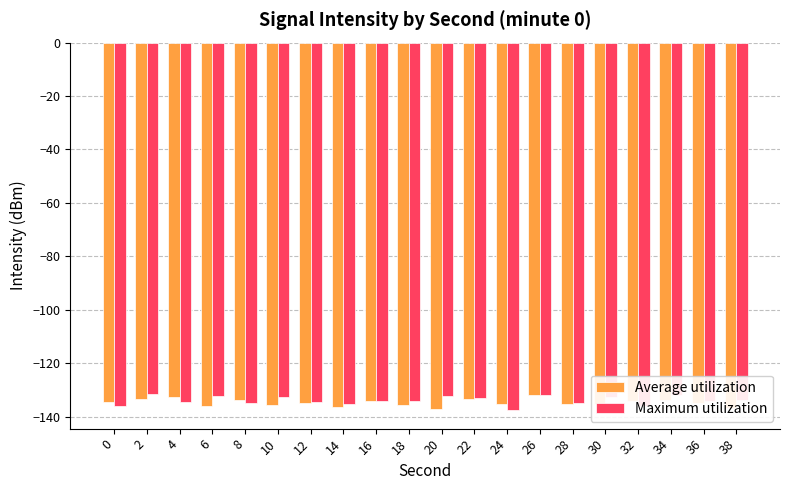

What is the smallest value displayed?

-137.6